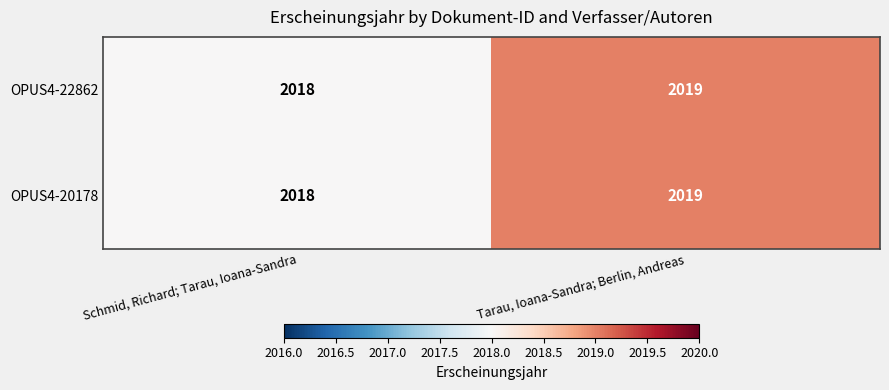

What is the smallest value displayed?

2018